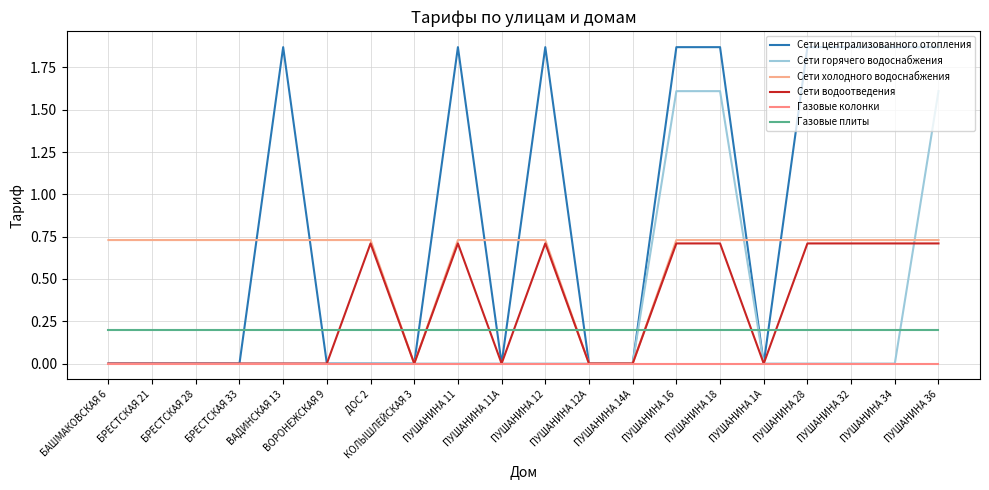

What is the label of the 5th point from the left?

ВАДИНСКАЯ 13